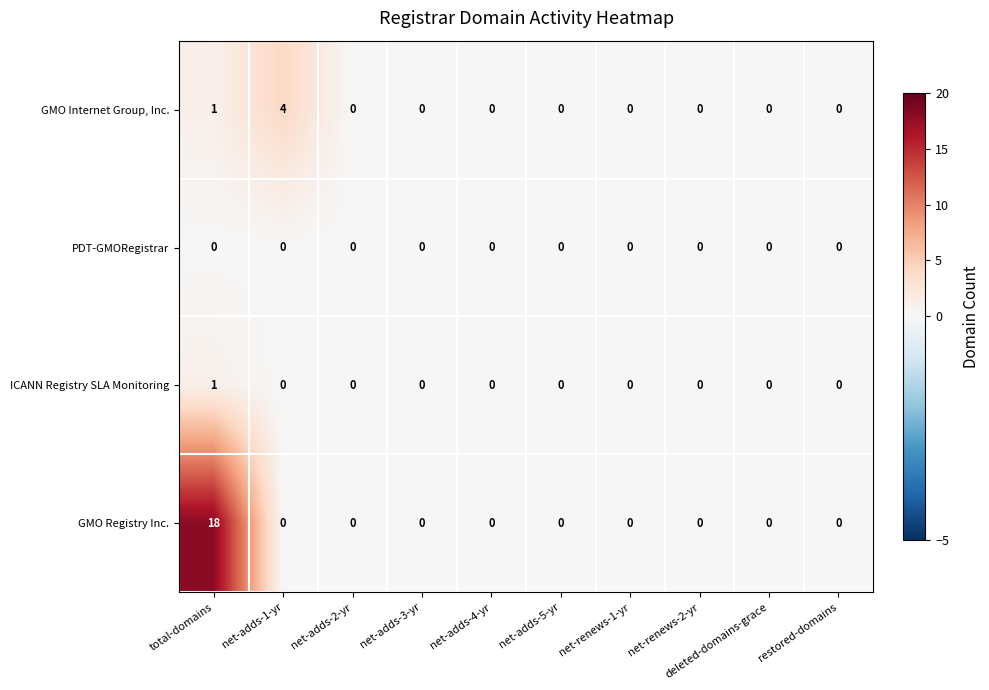

What is the greatest value displayed?

18